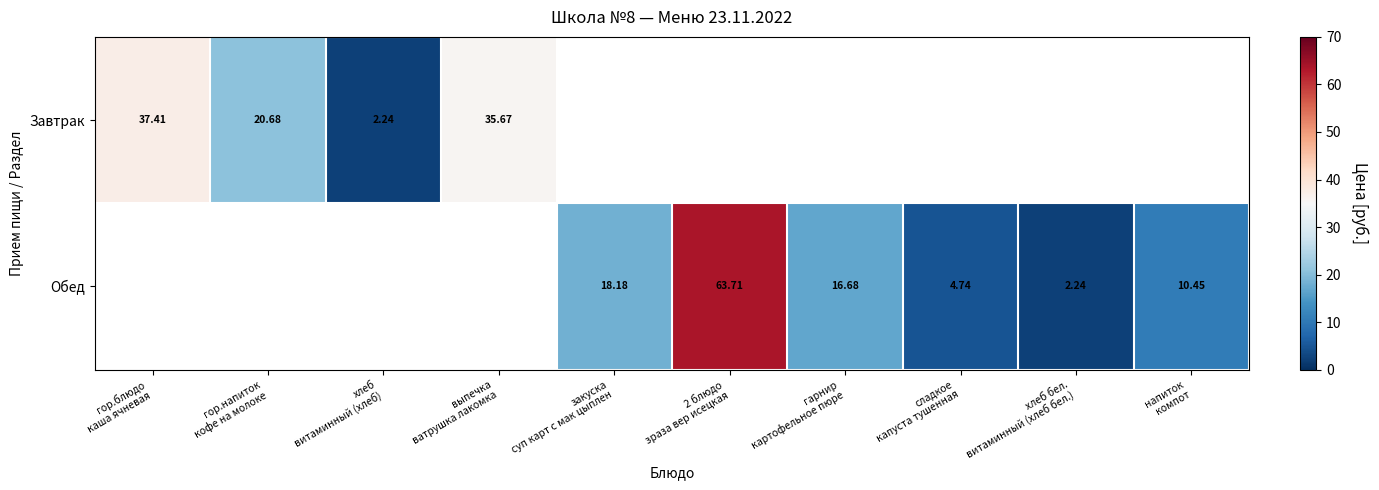

What is the difference between the second highest and minimum values in the Обед series?

15.9